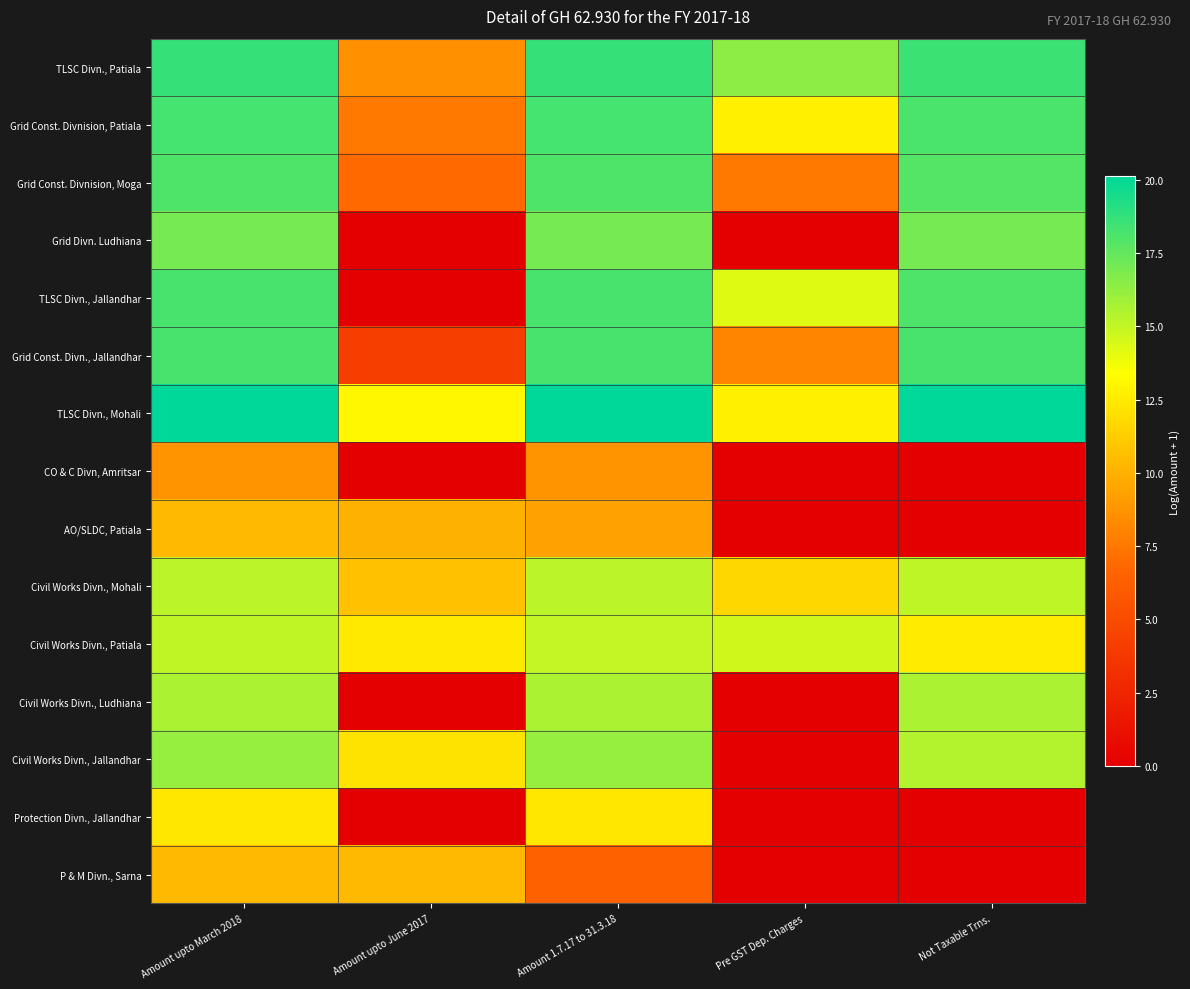

What is the total value across all series at Pre GST Dep. Charges?

98.1